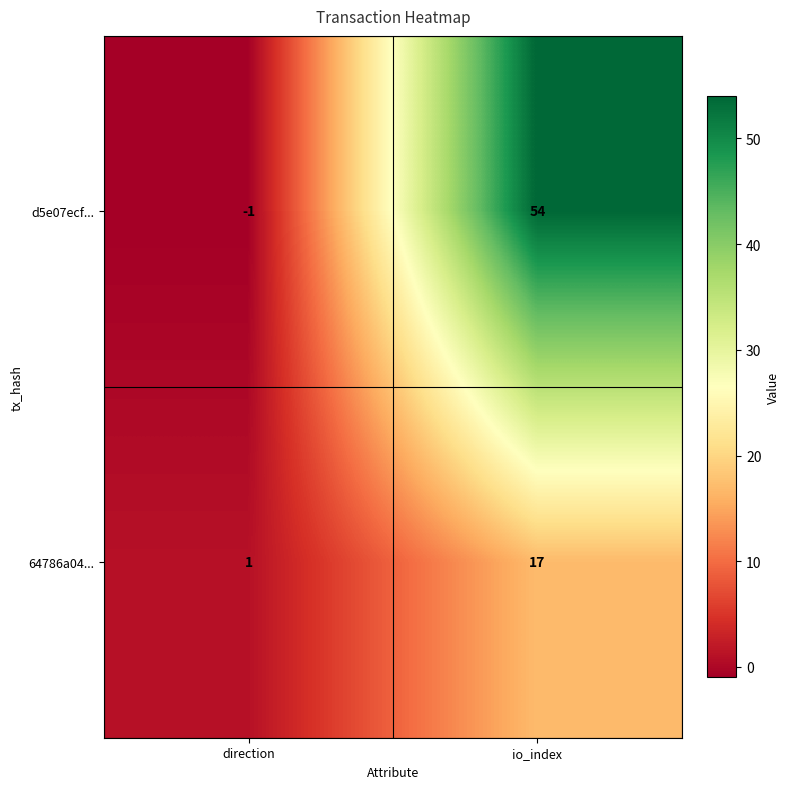

What is the sum of the d5e07ecf... values at direction and io_index?

53